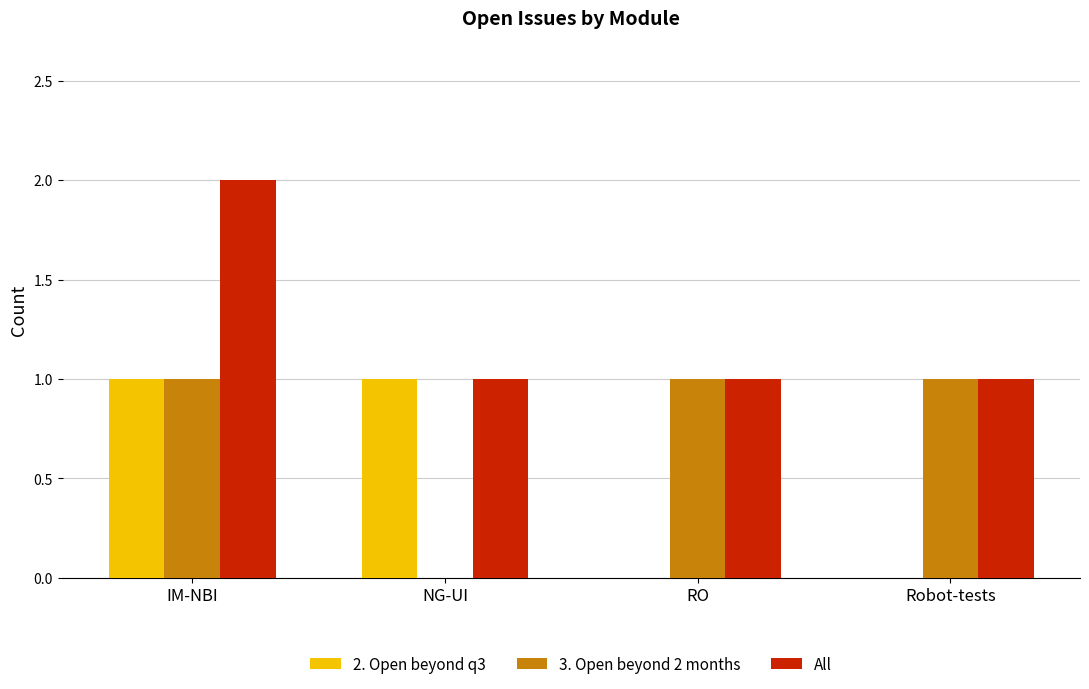

What is the sum of all All values?

5